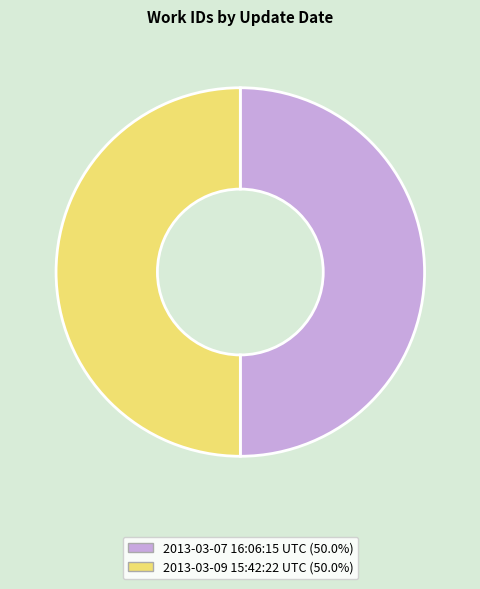

What is the ratio of the value at 2013-03-07 16:06:15 UTC to the value at 2013-03-09 15:42:22 UTC?

1.0